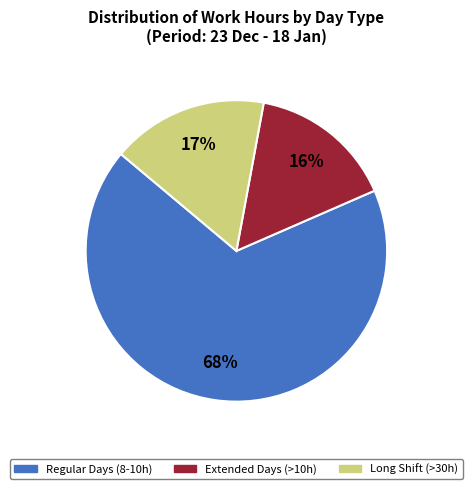

Does any single category account for the majority?

Yes